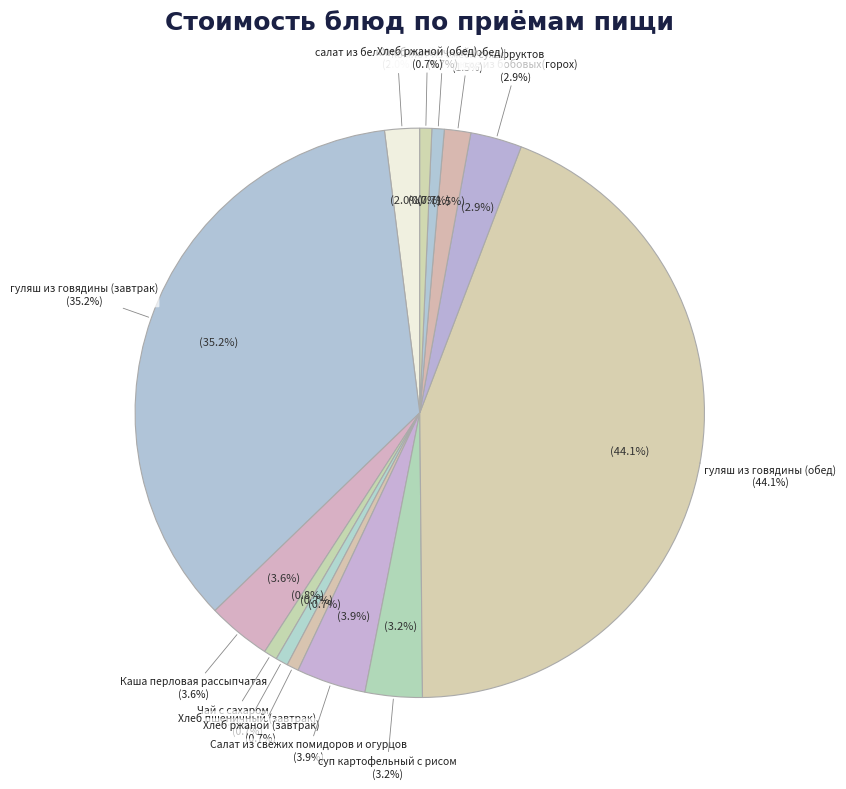

Count the number of slices in the pie.

13